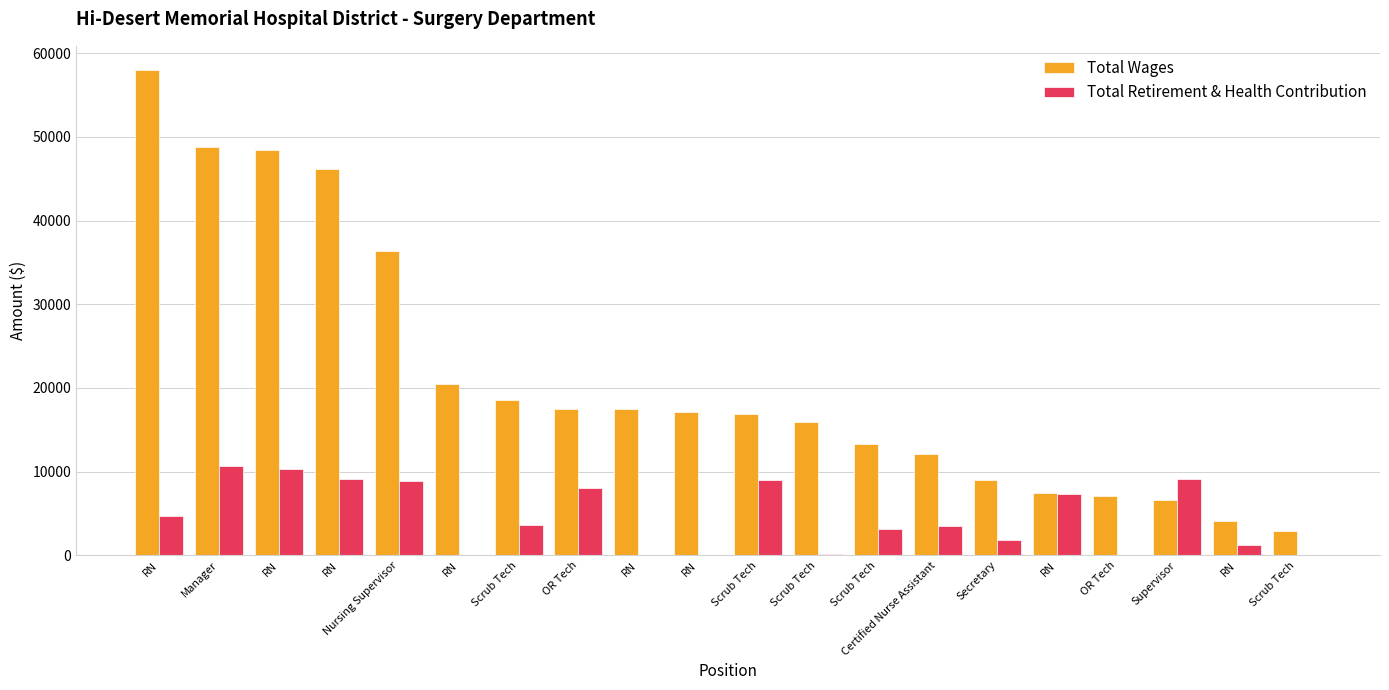

Which series has the largest total across all categories?

Total Wages